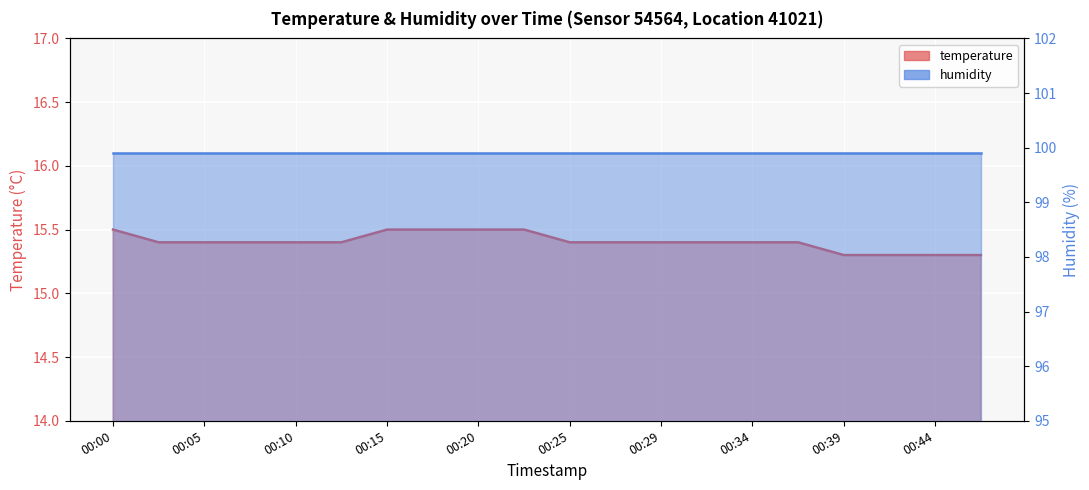

What is the average value?

15.4